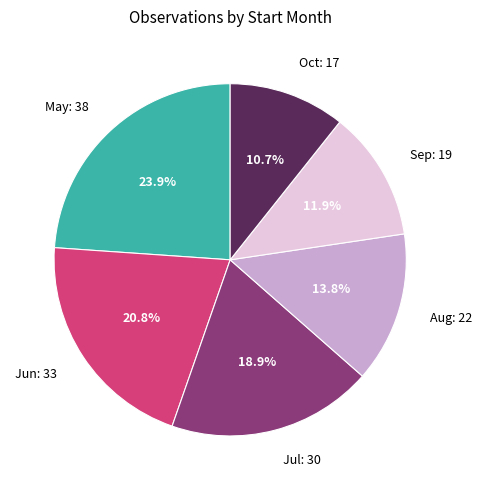

Which category has the smallest portion of the pie?

Oct: 17